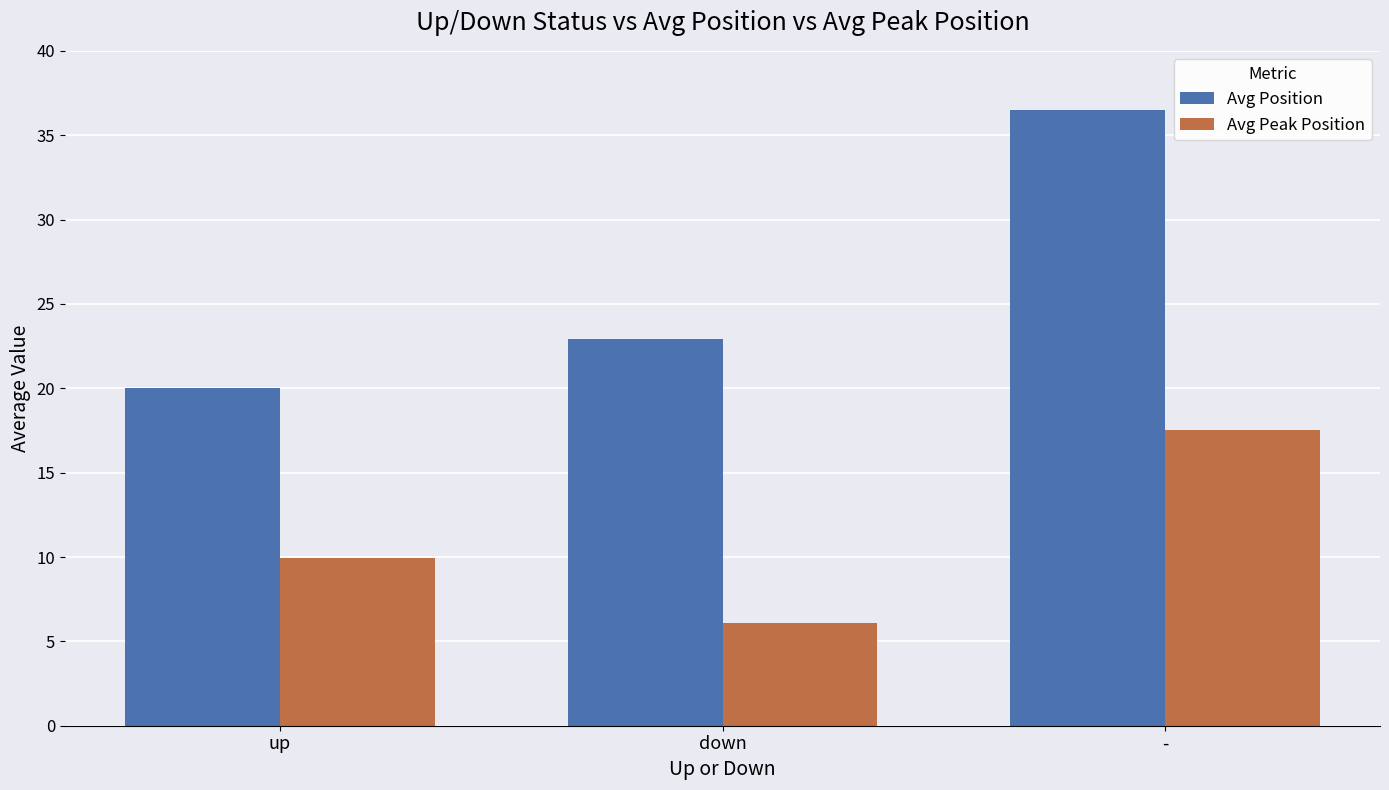

What is the difference between the maximum and minimum values in the Avg Position series?

16.5